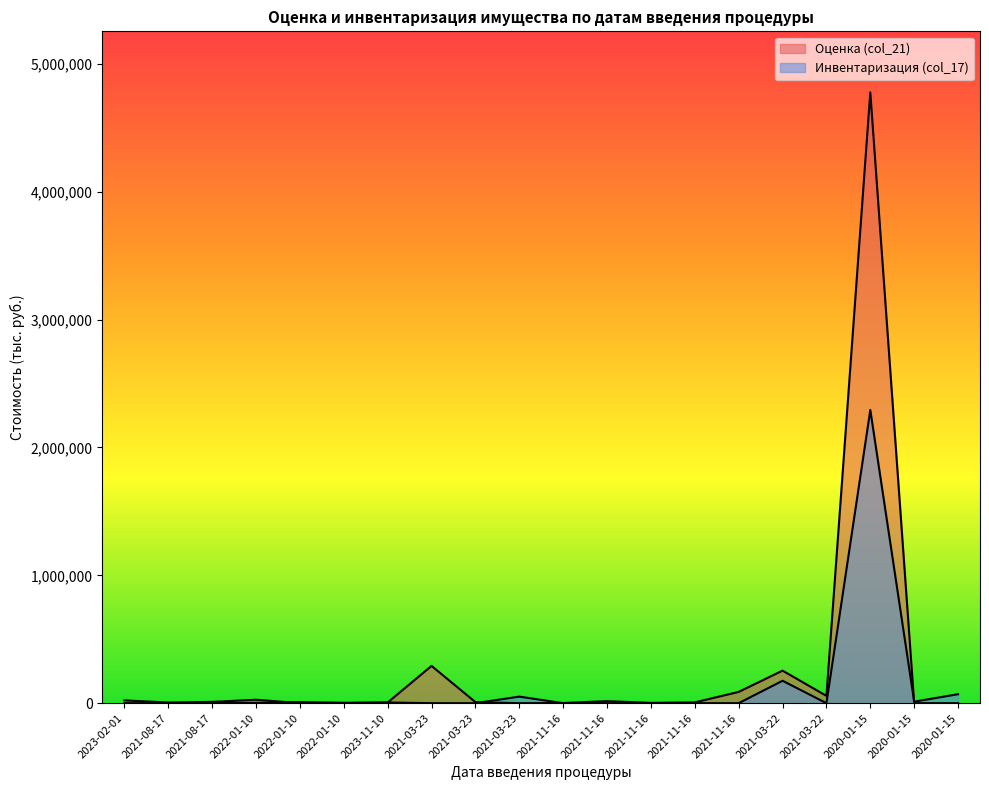

Which category has the highest value in the Оценка (col_21) series?

2020-01-15